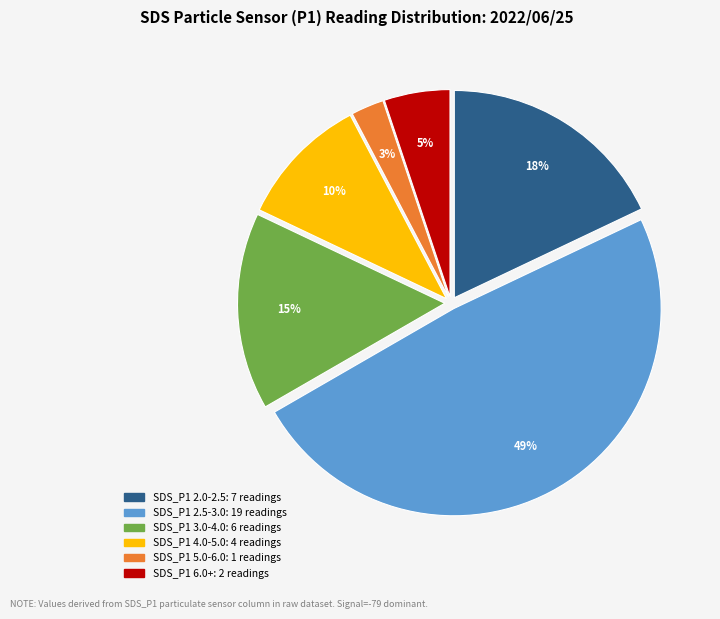

Is there a majority slice in this chart?

No